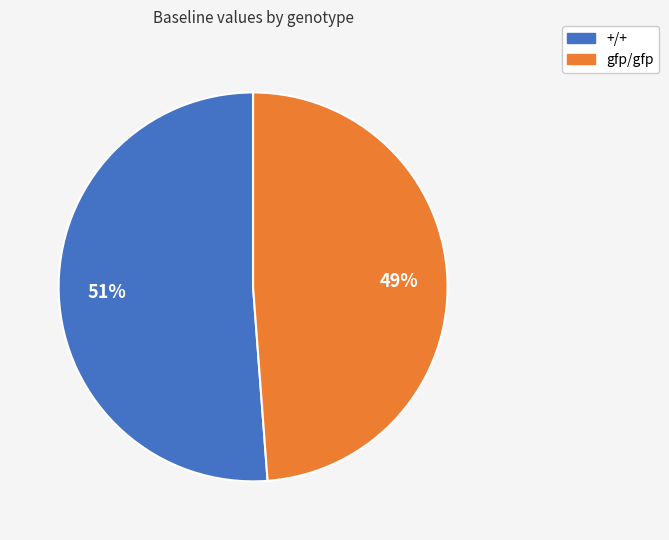

Is there any slice that represents more than half of the pie?

Yes